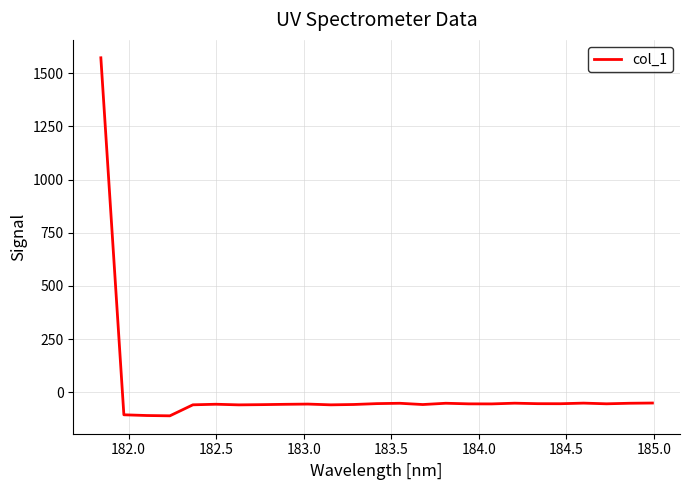

What is the average value?

4.3